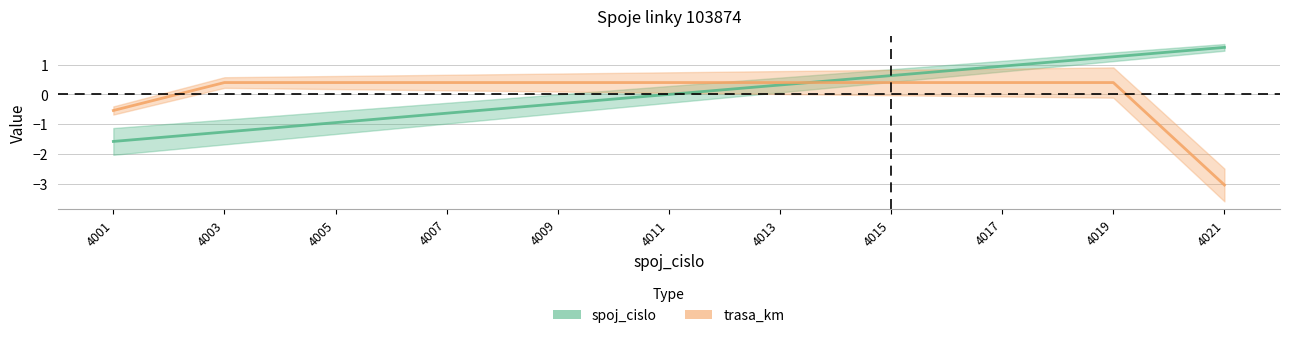

How many values in spoj_cislo are above zero?

5